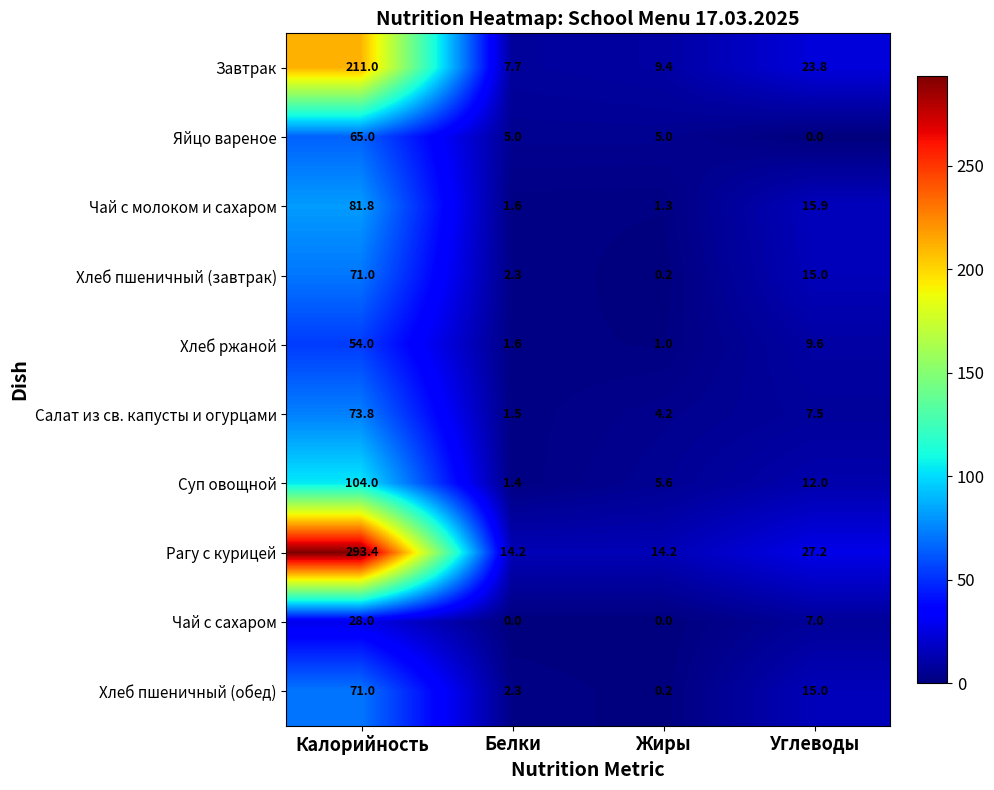

Where does the Яйцо вареное series first go above 5?

Калорийность